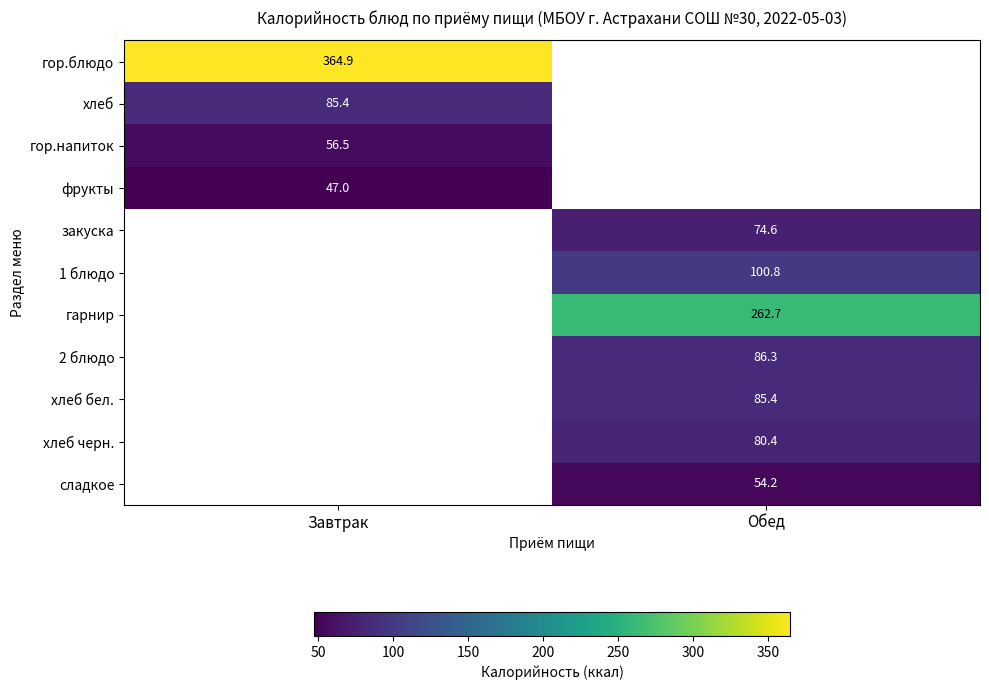

The value of гарнир at Обед is 97.3. True or false?

False